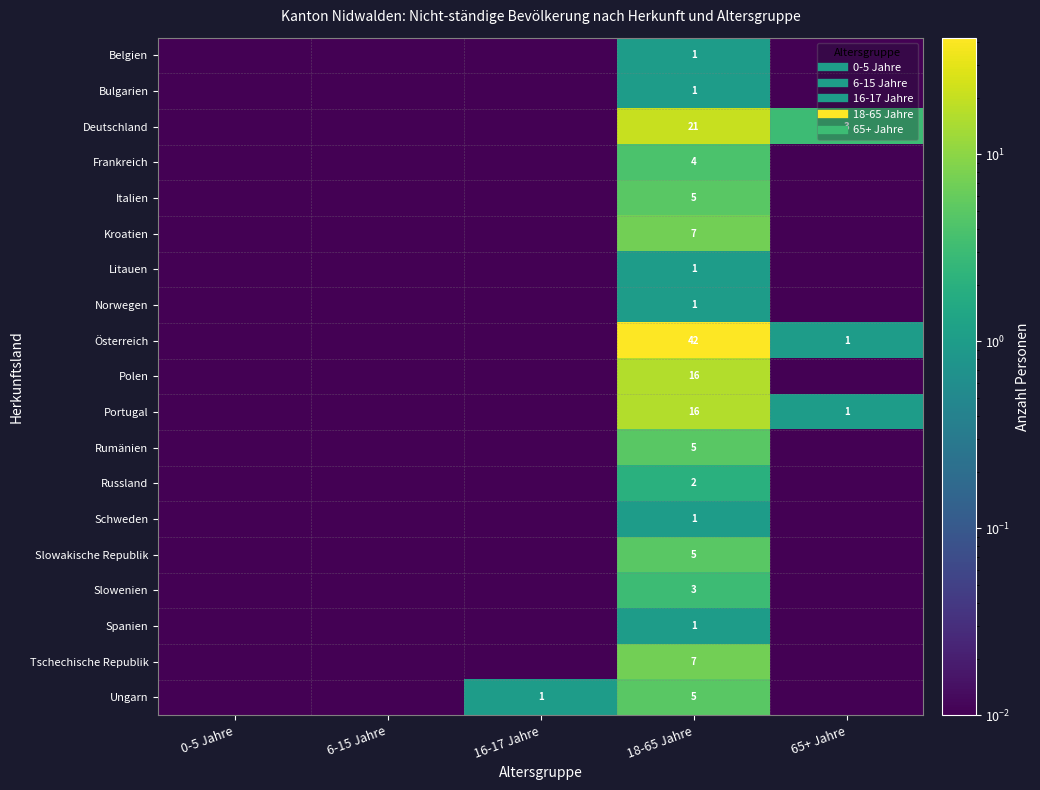

Which series has the widest spread of values?

Österreich